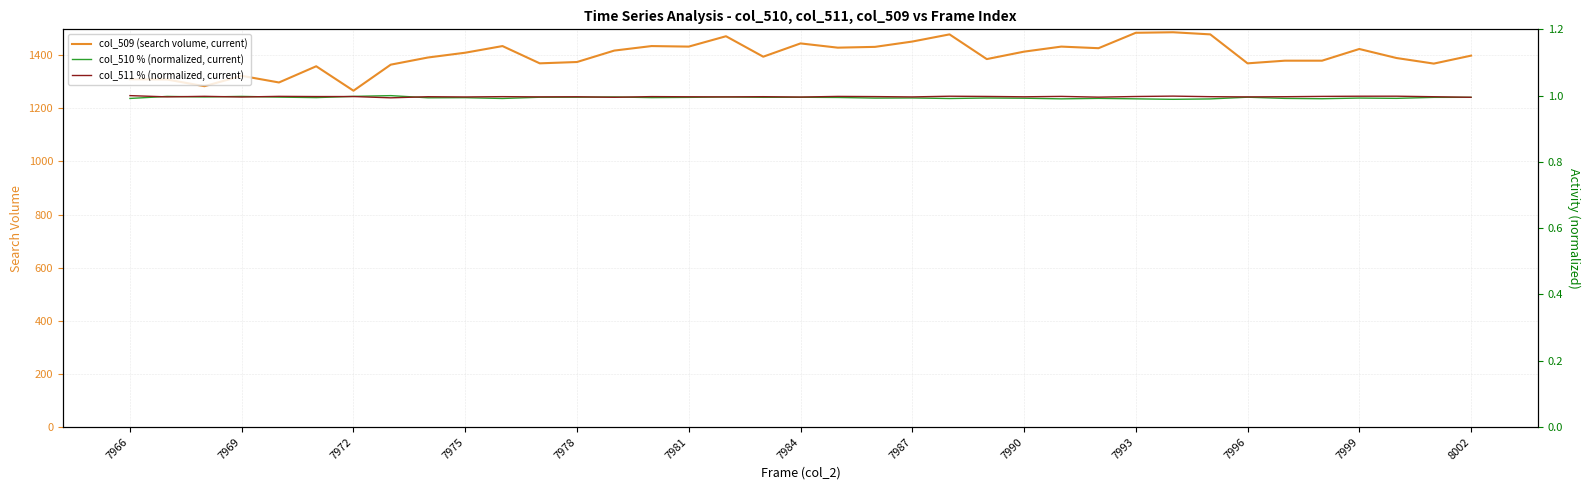

Is it true that col_509 (search volume, current) equals 1309 at 7966?

True